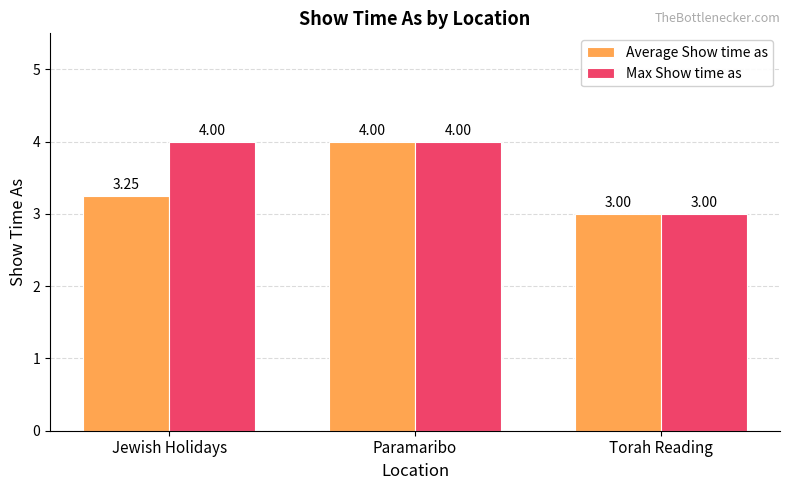

The value of Average Show time as at Jewish Holidays is 2.0. True or false?

False